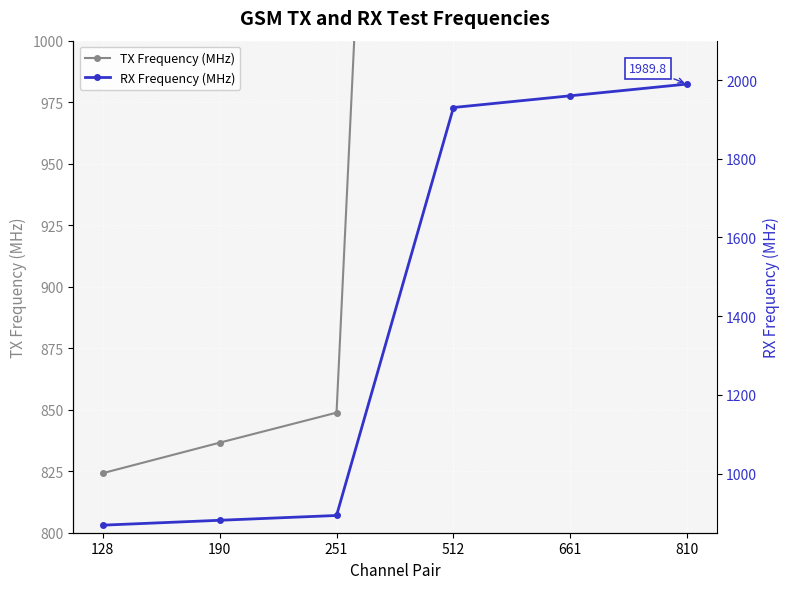

Reading left to right, what are all the values shown in this chart?

TX Frequency (MHz): 824.2	836.6	848.8	1850.2	1880.0	1909.8
RX Frequency (MHz): 869.2	881.6	893.8	1930.2	1960.0	1989.8